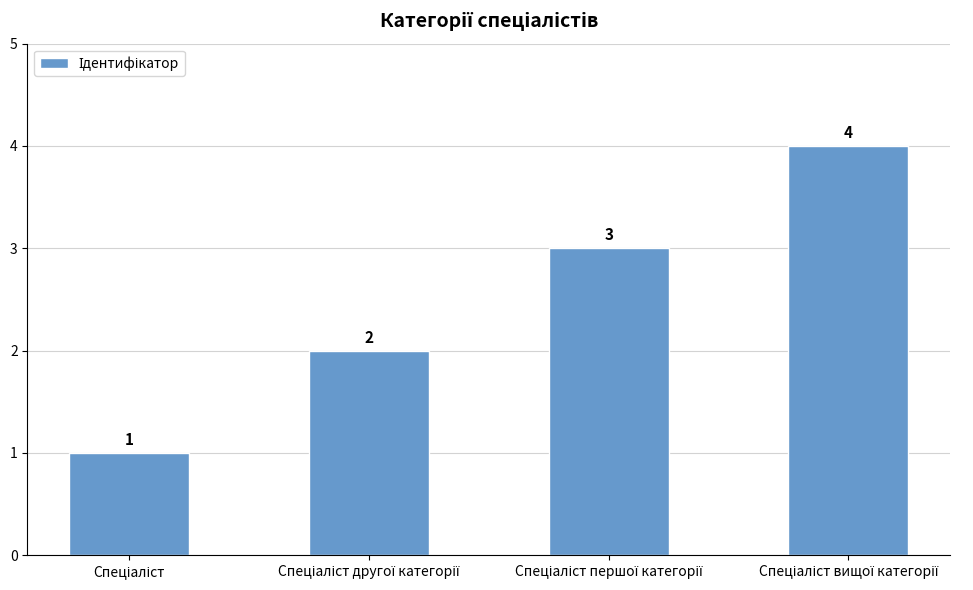

What is the greatest value displayed?

4